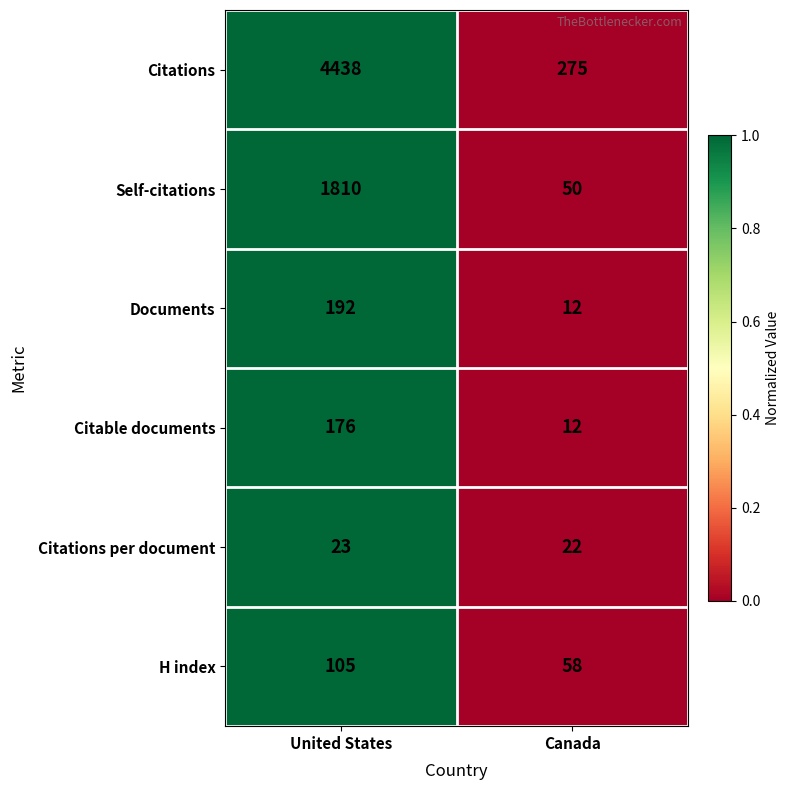

How many series are shown in this chart?

6